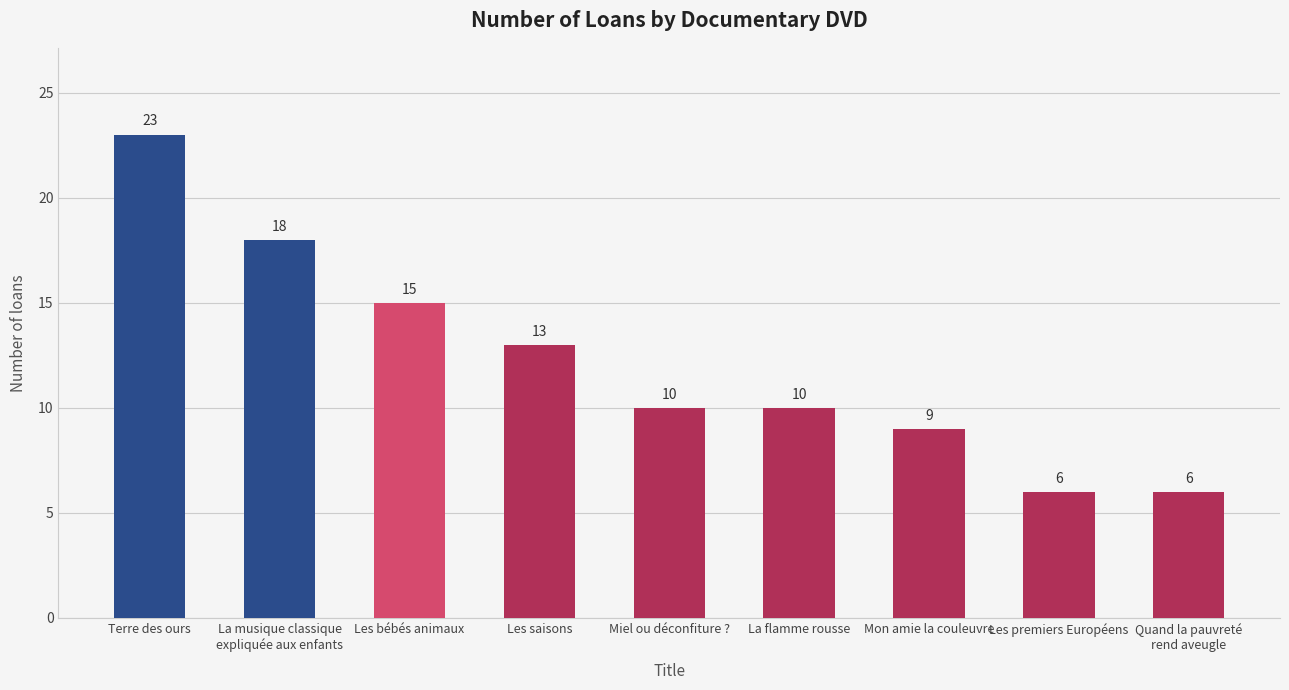

Is it true that the value at Les premiers Européens is 2?

False